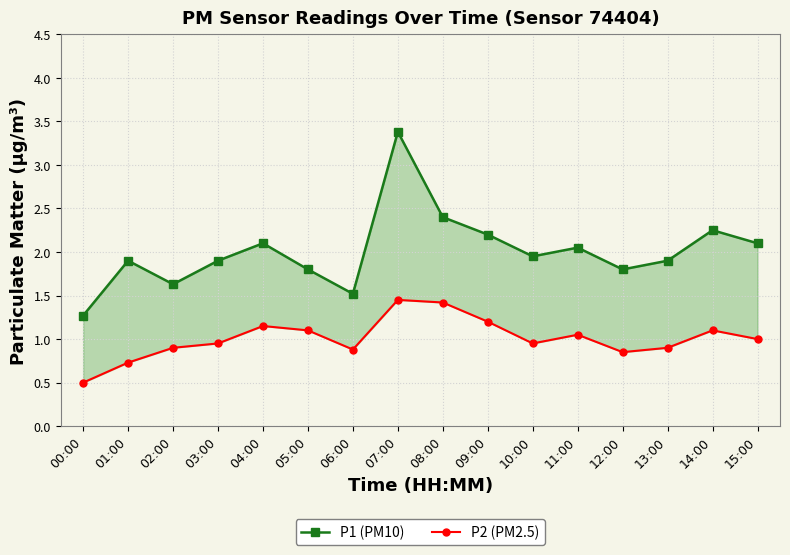

Is it true that P1 (PM10) equals 2.1 at 04:00?

True